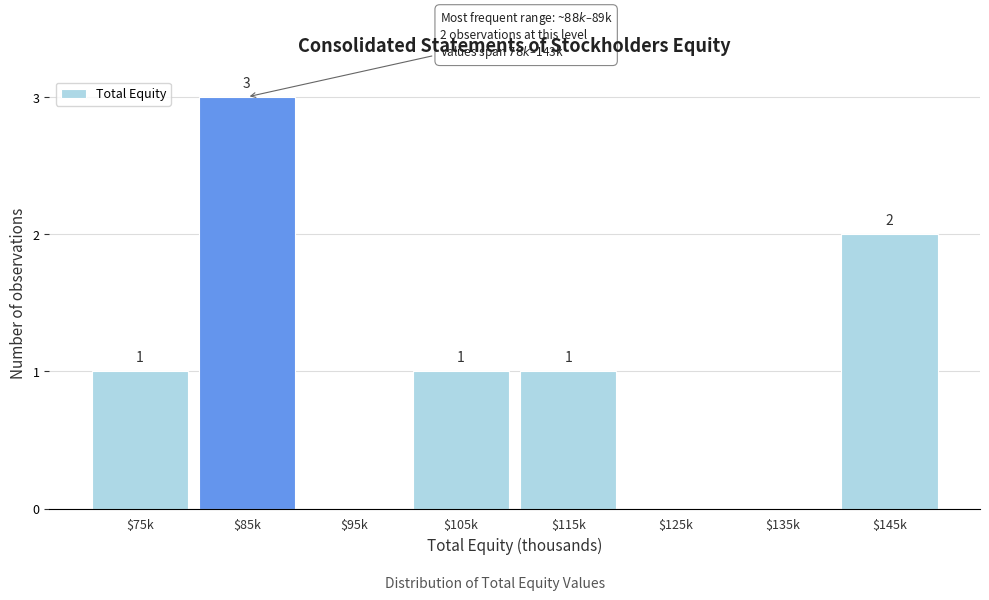

The chart shows a value of 1 at $145k. True or false?

False